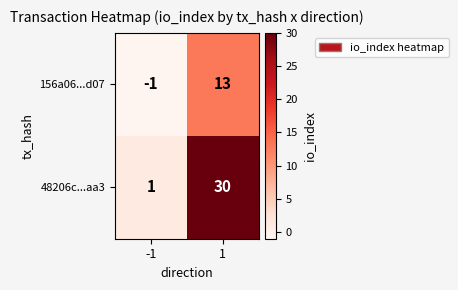

What is the total value across all series at 1?

43